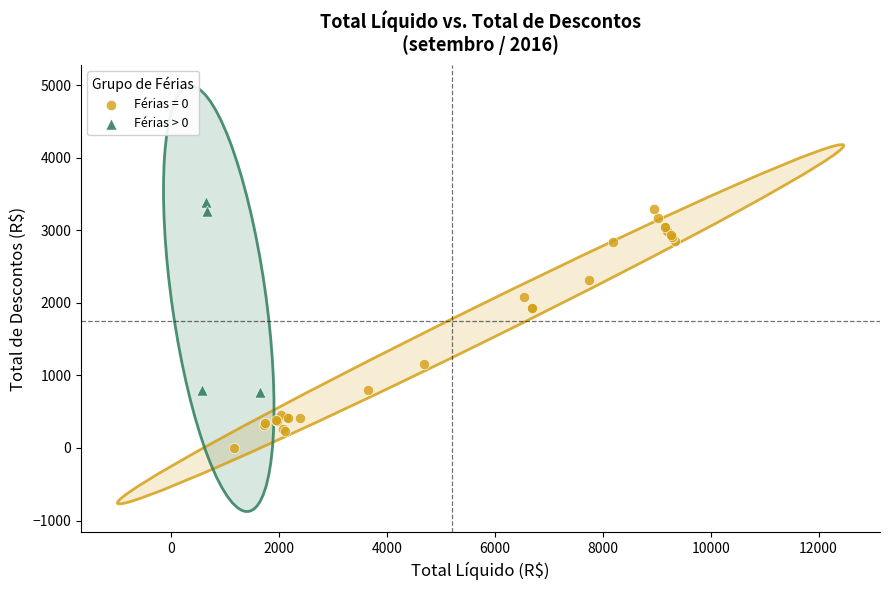

Which series has the widest spread of Y values?

Férias = 0